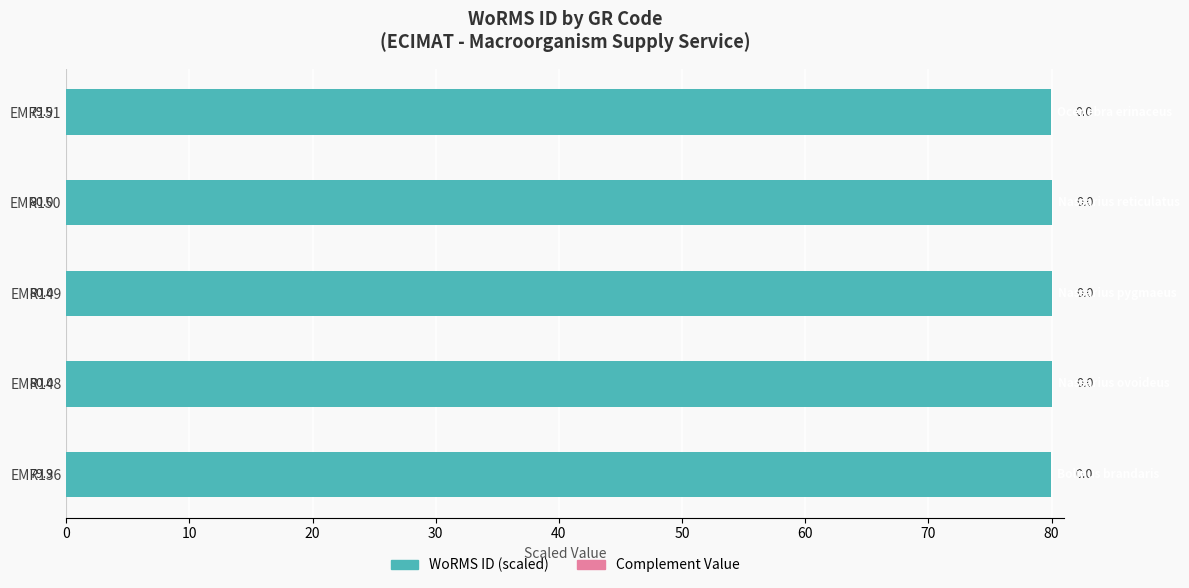

How many groups of bars are there?

5